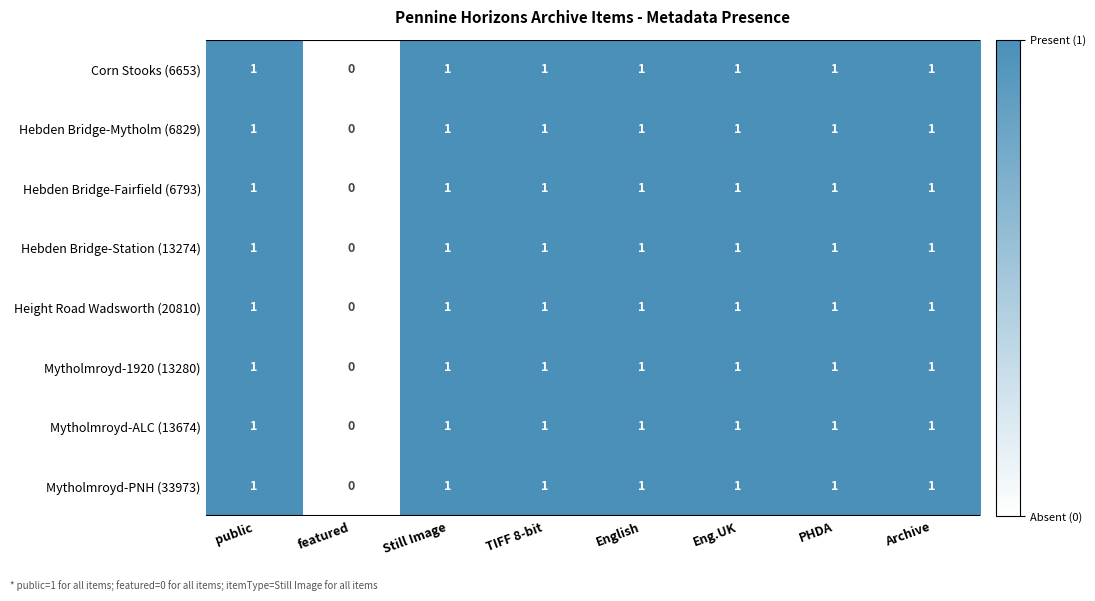

What is the sum of all Hebden Bridge-Fairfield (6793) values?

7